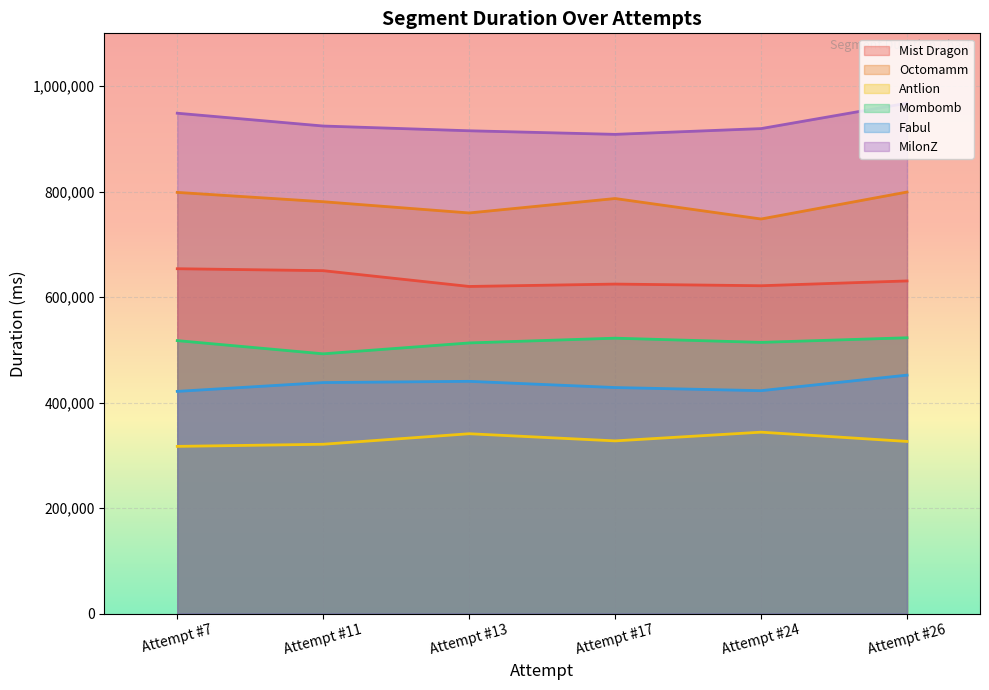

True or false: MilonZ has a value of 967612 at Attempt #26.

True